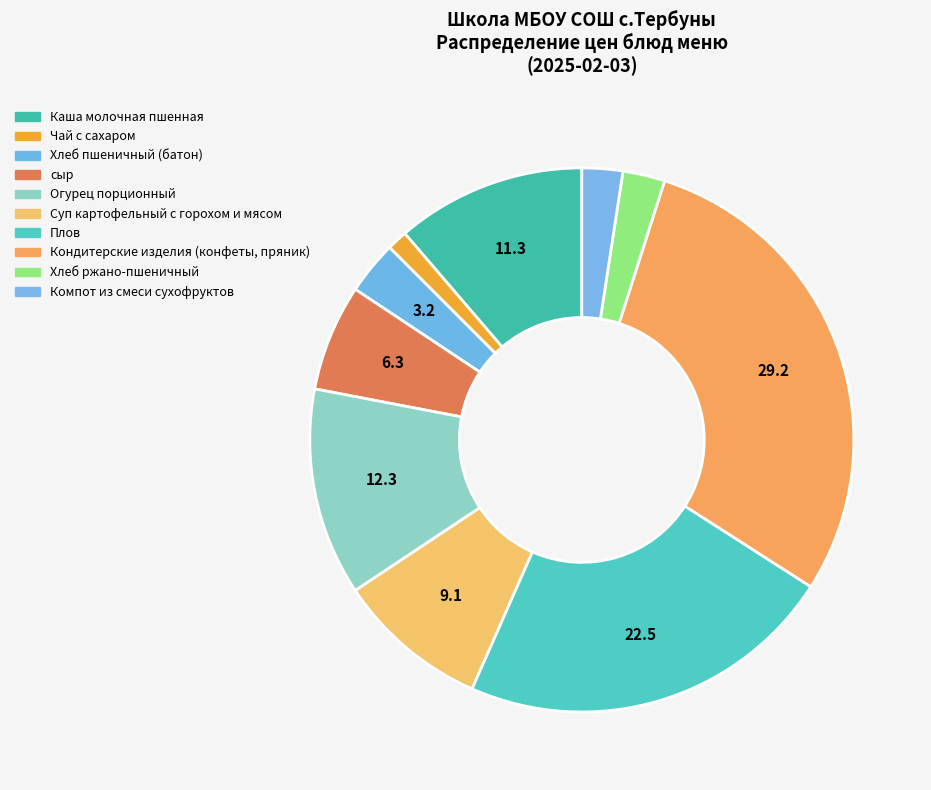

What is the ratio of the value at Кондитерские изделия (конфеты, пряник) to the value at Чай с сахаром?

24.0